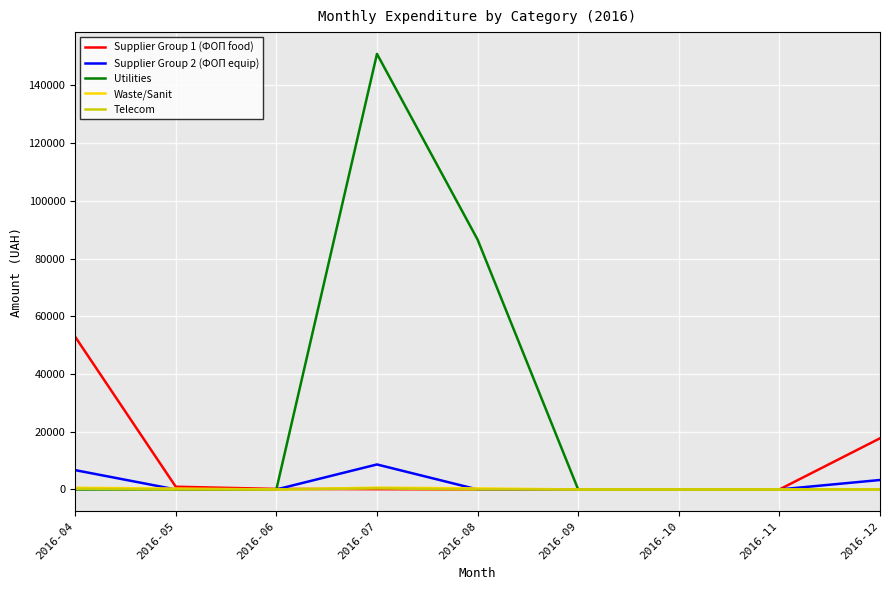

Which series has the widest spread of values?

Utilities